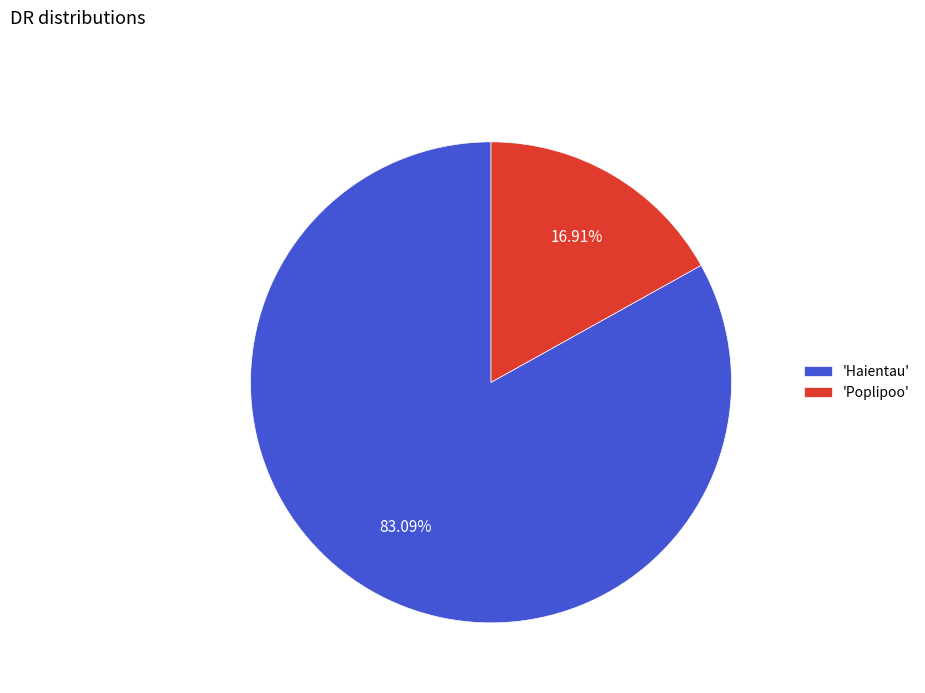

Which slice is the smallest?

'Poplipoo'